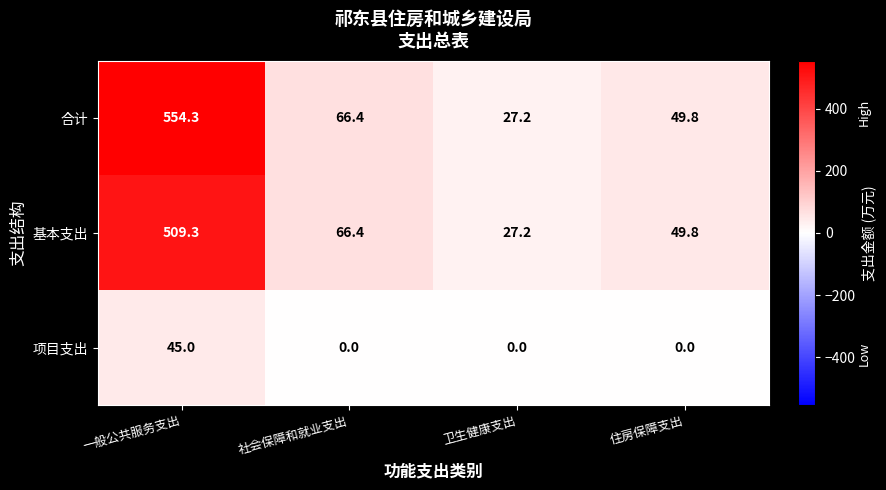

Count the number of categories in the chart.

4